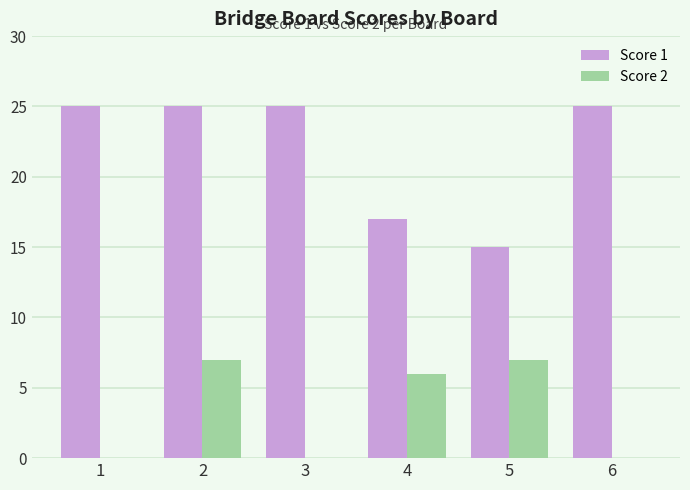

What are all the series names shown in the legend?

Score 1, Score 2